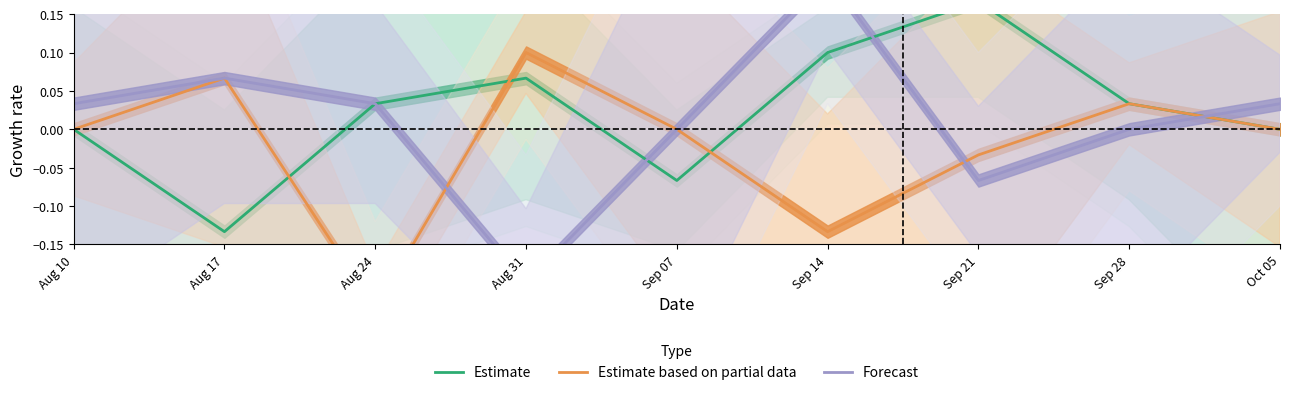

Which category has the lowest value across all series?

Aug 24